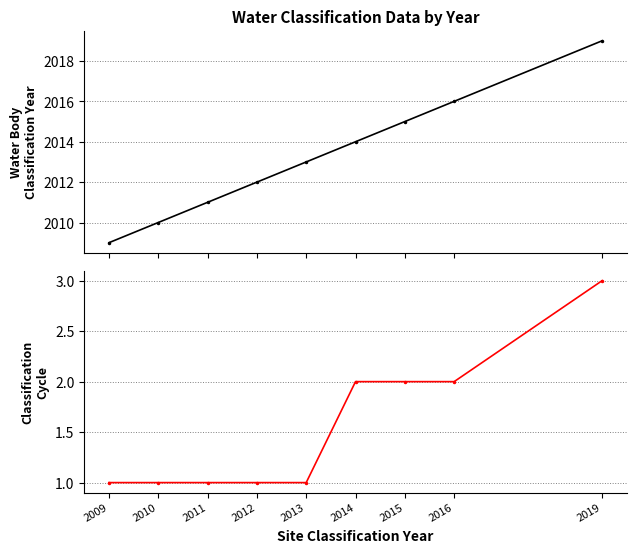

What is the sum of all Water Body Classification Year values?

18119